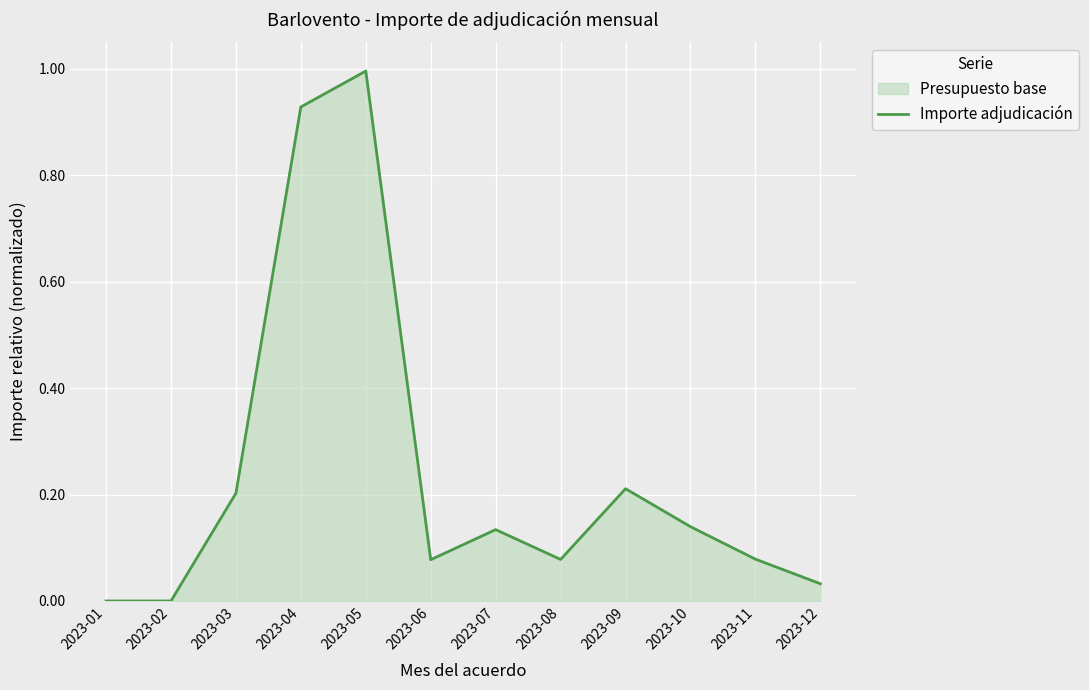

List the labels in order of value, largest first.

2023-05, 2023-04, 2023-09, 2023-03, 2023-10, 2023-07, 2023-11, 2023-08, 2023-06, 2023-12, 2023-01, 2023-02